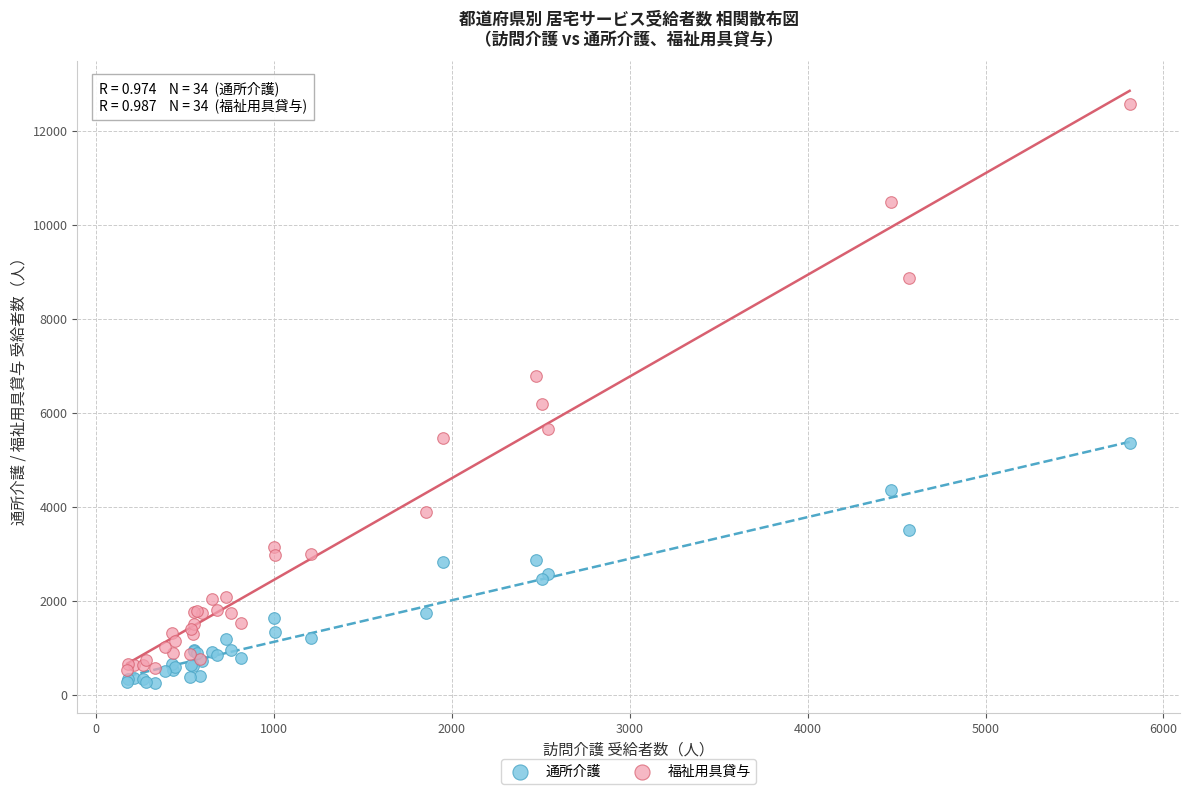

Which series contains the highest Y value?

福祉用具貸与